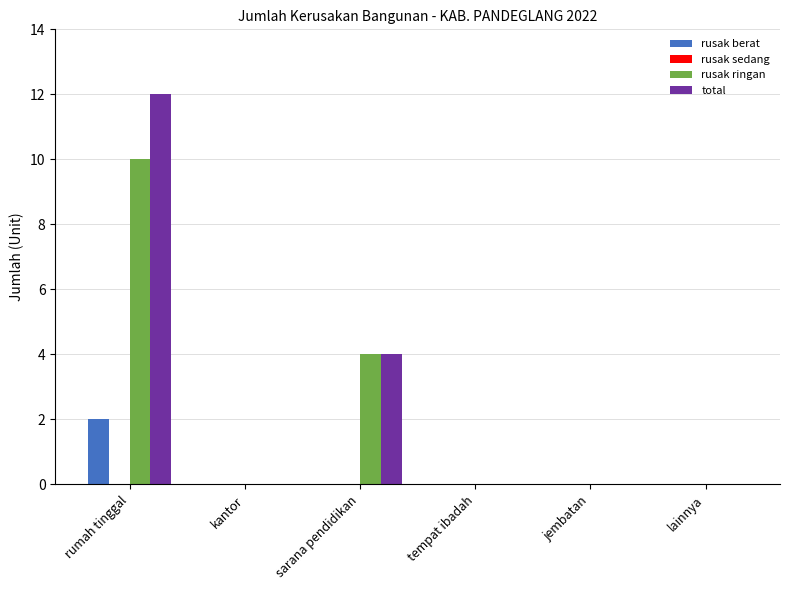

Reading left to right, what are all the values shown in this chart?

rusak berat: rumah tinggal=2	kantor=0	sarana pendidikan=0	tempat ibadah=0	jembatan=0	lainnya=0
rusak ringan: rumah tinggal=10	kantor=0	sarana pendidikan=4	tempat ibadah=0	jembatan=0	lainnya=0
total: rumah tinggal=12	kantor=0	sarana pendidikan=4	tempat ibadah=0	jembatan=0	lainnya=0